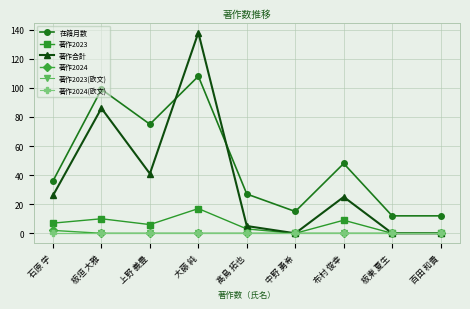

True or false: 著作2023 and 著作2024(欧文) intersect in this chart.

False